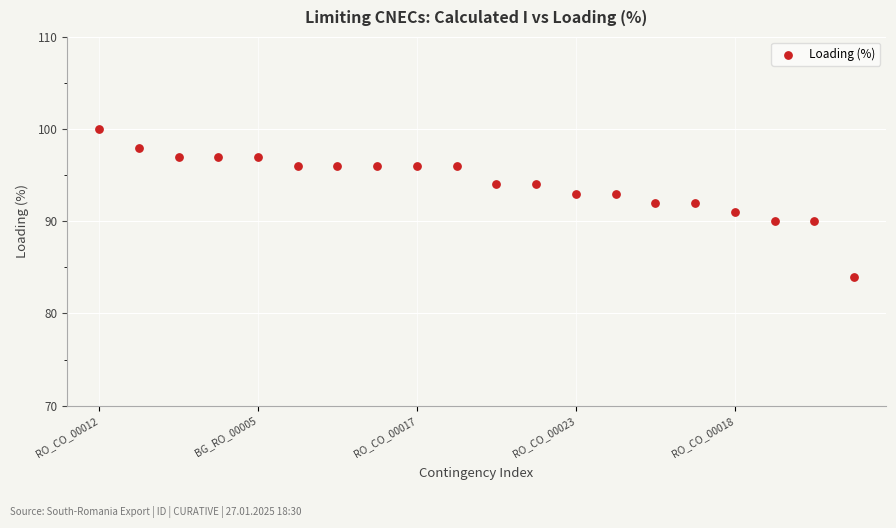

Count the number of points in this scatter plot.

20